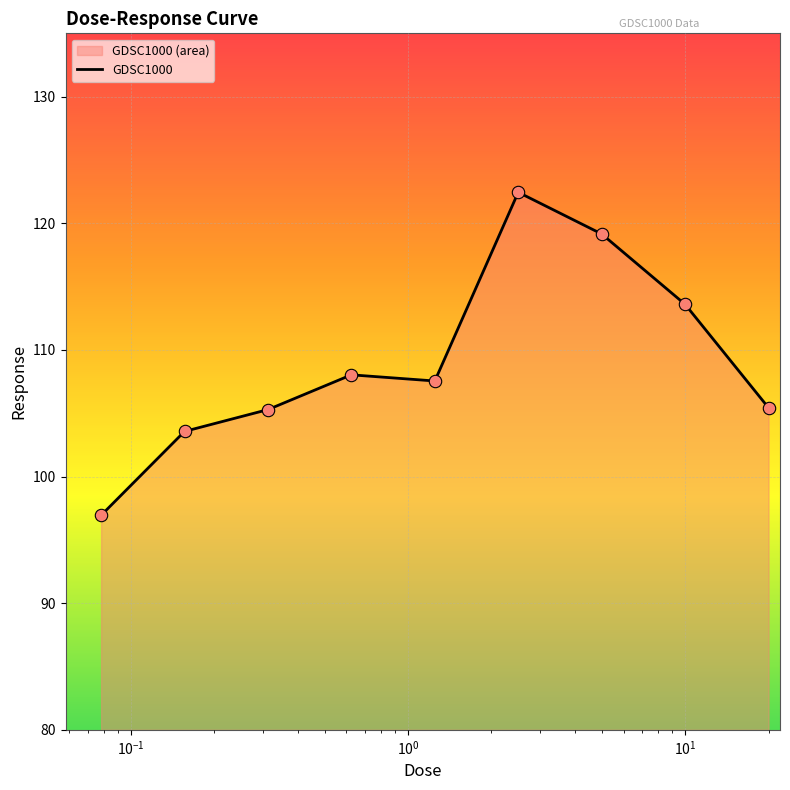

Which has a higher value, 20.0 or 0.078125?

20.0